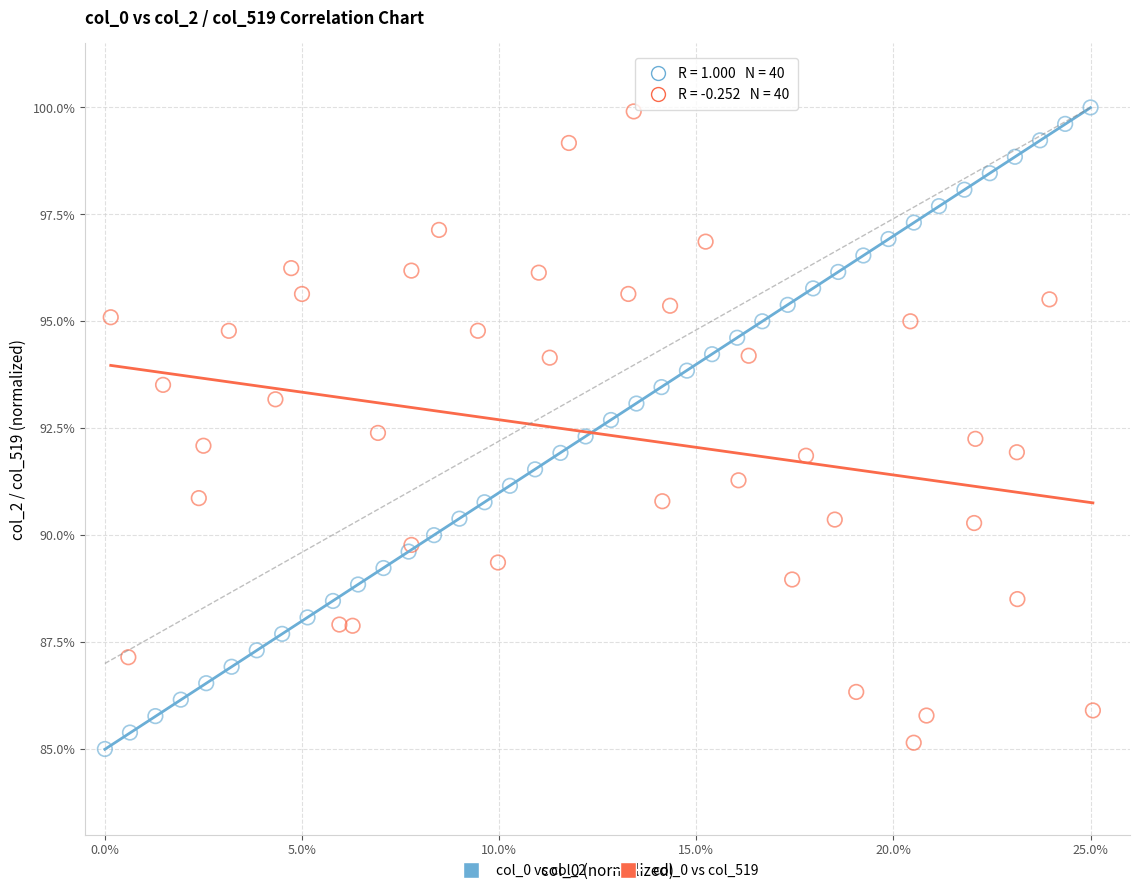

What are all the series names shown in the legend?

col_0 vs col_2, col_0 vs col_519